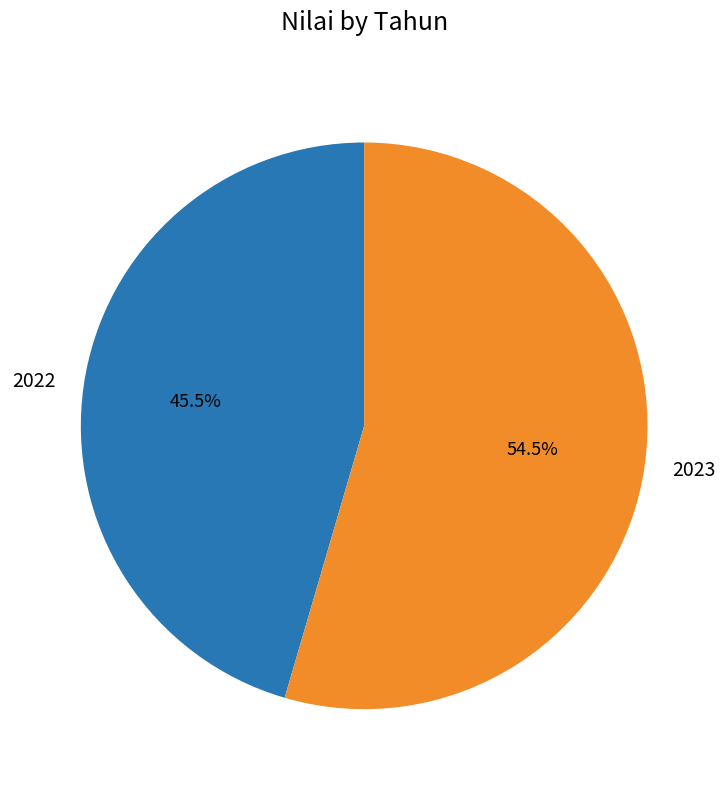

Rank the categories by value from highest to lowest.

2023, 2022